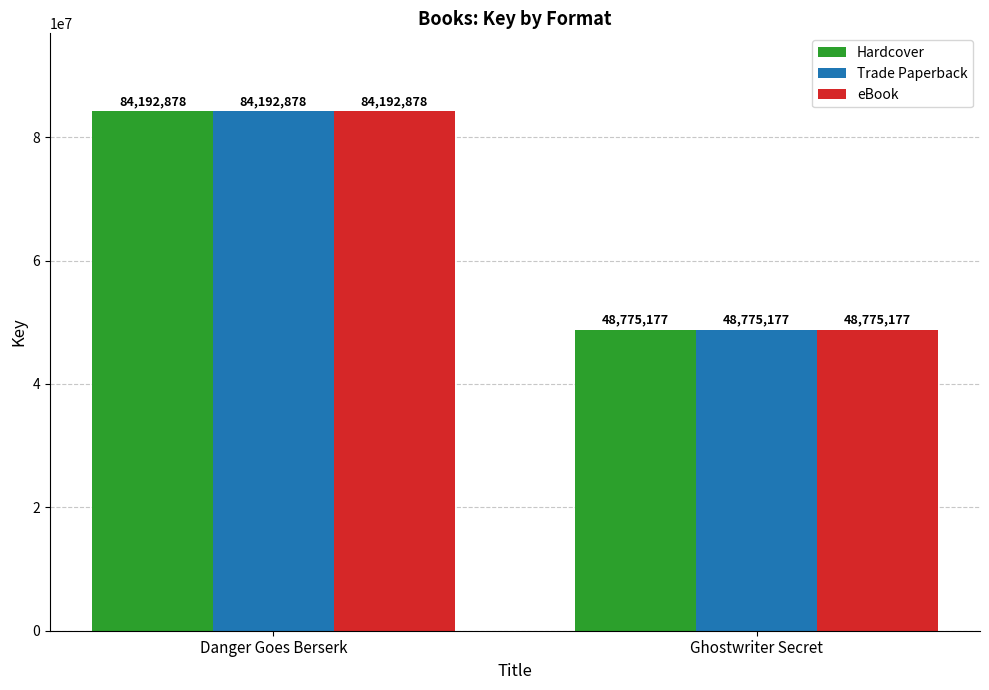

What is the label of the 2nd bar from the right?

Danger Goes Berserk